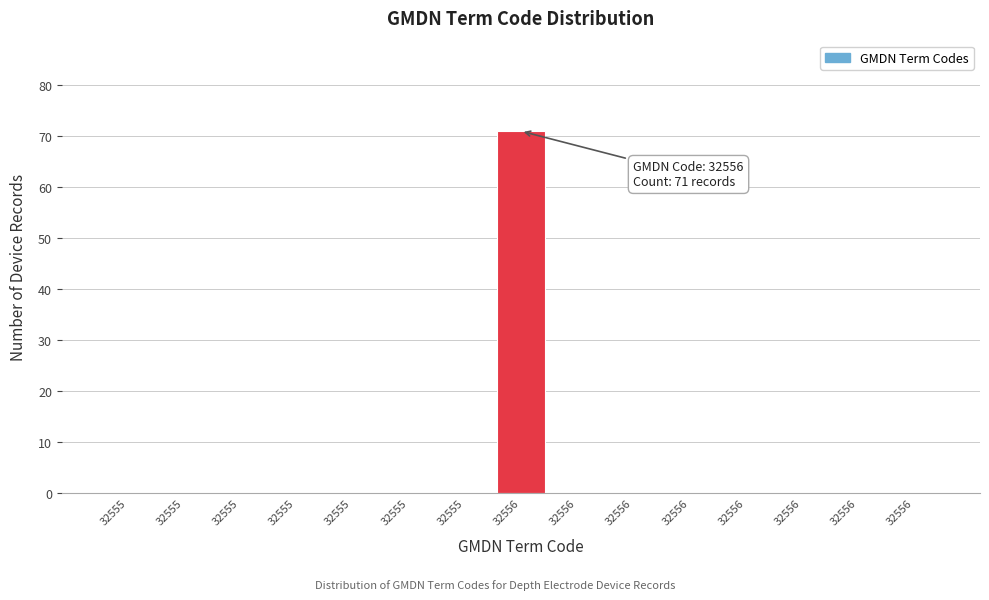

Count the number of data series in this chart.

1